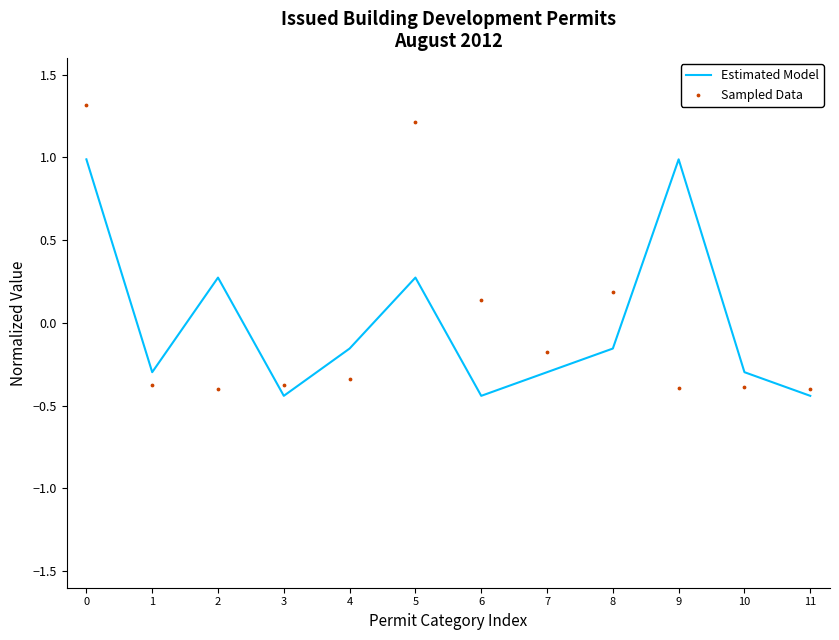

At how many categories does at least one series exceed 0?

6